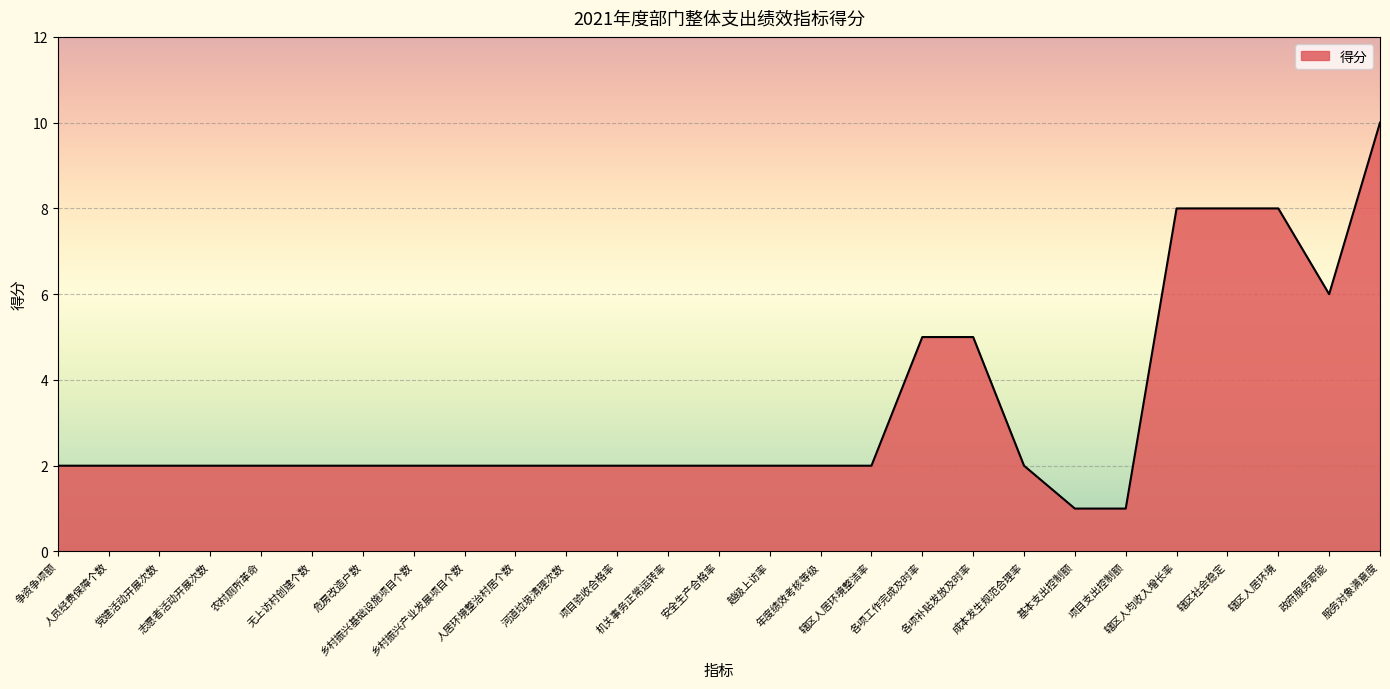

Reading left to right, list all the values displayed in this chart.

争资争项额=2	人员经费保障个数=2	党建活动开展次数=2	志愿者活动开展次数=2	农村厕所革命=2	无上访村创建个数=2	危房改造户数=2	乡村振兴基础设施项目个数=2	乡村振兴产业发展项目个数=2	人居环境整治村居个数=2	河道垃圾清理次数=2	项目验收合格率=2	机关事务正常运转率=2	安全生产合格率=2	越级上访率=2	年度绩效考核等级=2	辖区人居环境整洁率=2	各项工作完成及时率=5	各项补贴发放及时率=5	成本发生规范合理率=2	基本支出控制额=1	项目支出控制额=1	辖区人均收入增长率=8	辖区社会稳定=8	辖区人居环境=8	政府服务职能=6	服务对象满意度=10